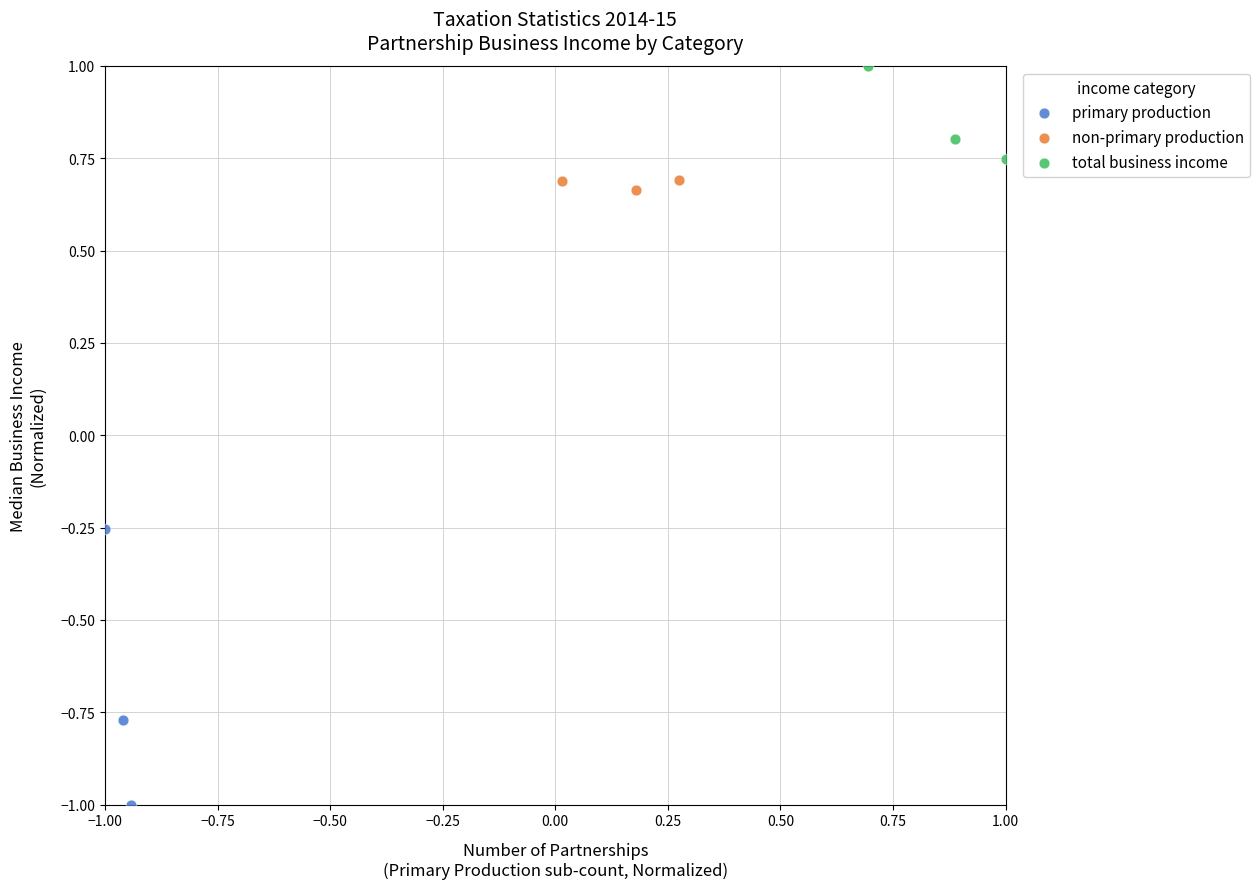

Which series has the widest spread of Y values?

primary production